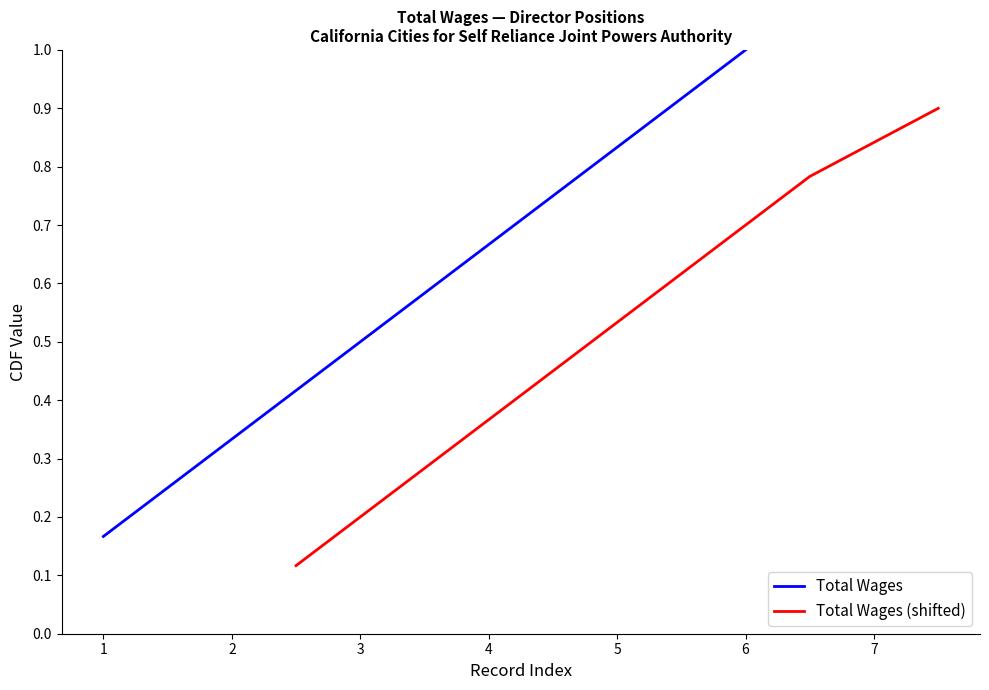

What is the difference between the Total Wages values at 4 and 1?

0.5